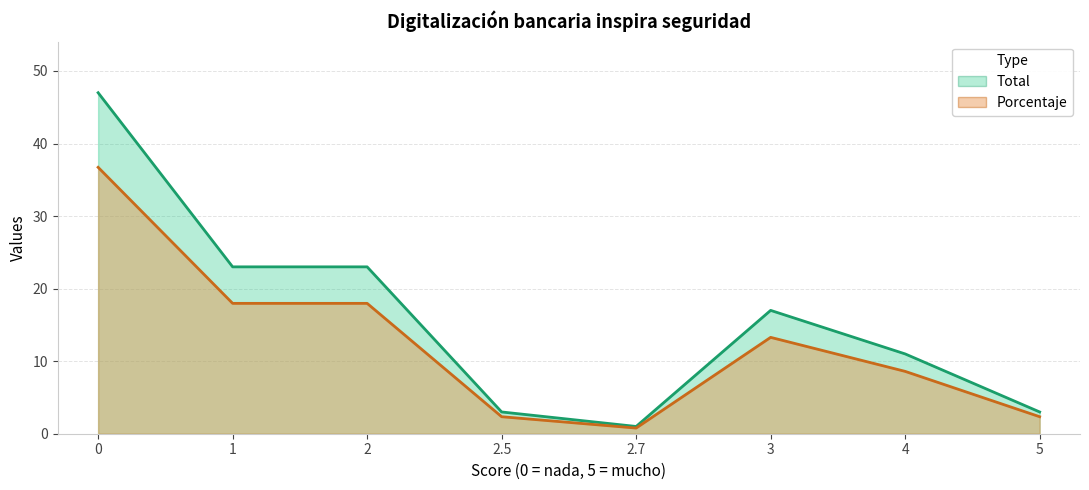

How many values in the Porcentaje series exceed 13?

4